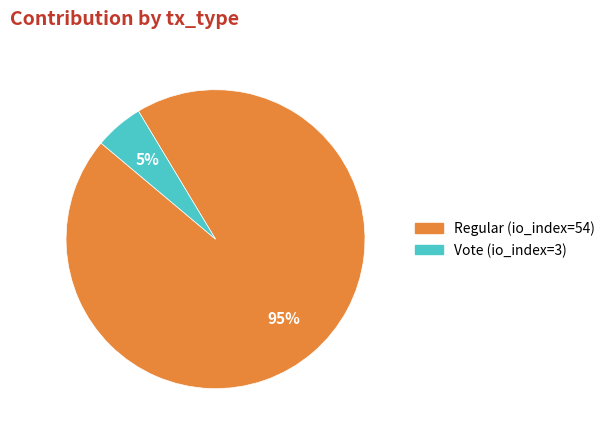

Rank the categories by value from highest to lowest.

Regular (io_index=54), Vote (io_index=3)